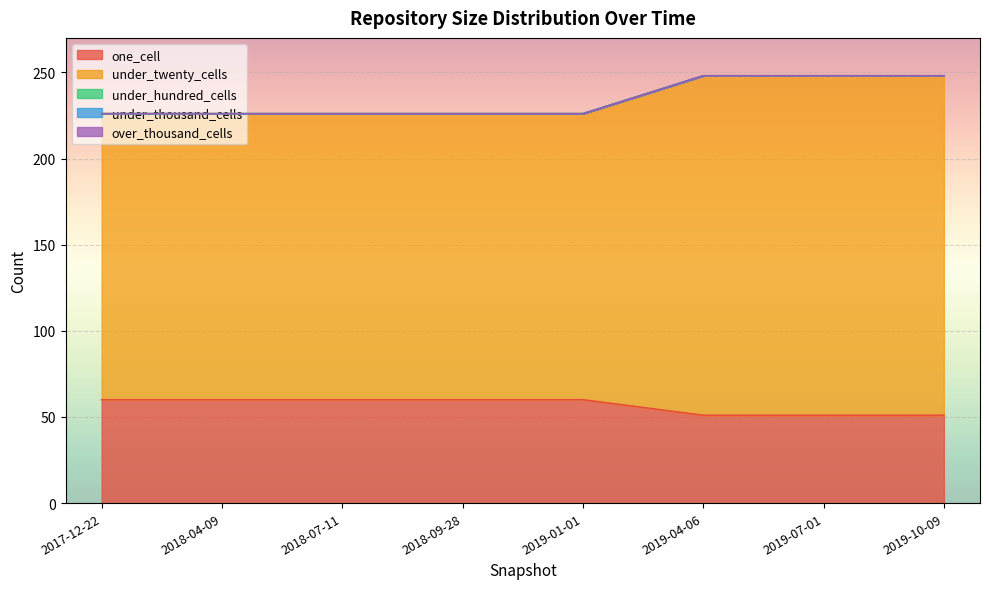

Reading right to left, transcribe all the data shown in this chart.

one_cell: 2019-10-09=51	2019-07-01=51	2019-04-06=51	2019-01-01=60	2018-09-28=60	2018-07-11=60	2018-04-09=60	2017-12-22=60
under_twenty_cells: 2019-10-09=197	2019-07-01=197	2019-04-06=197	2019-01-01=166	2018-09-28=166	2018-07-11=166	2018-04-09=166	2017-12-22=166
under_hundred_cells: 2019-10-09=0	2019-07-01=0	2019-04-06=0	2019-01-01=0	2018-09-28=0	2018-07-11=0	2018-04-09=0	2017-12-22=0
under_thousand_cells: 2019-10-09=0	2019-07-01=0	2019-04-06=0	2019-01-01=0	2018-09-28=0	2018-07-11=0	2018-04-09=0	2017-12-22=0
over_thousand_cells: 2019-10-09=0	2019-07-01=0	2019-04-06=0	2019-01-01=0	2018-09-28=0	2018-07-11=0	2018-04-09=0	2017-12-22=0